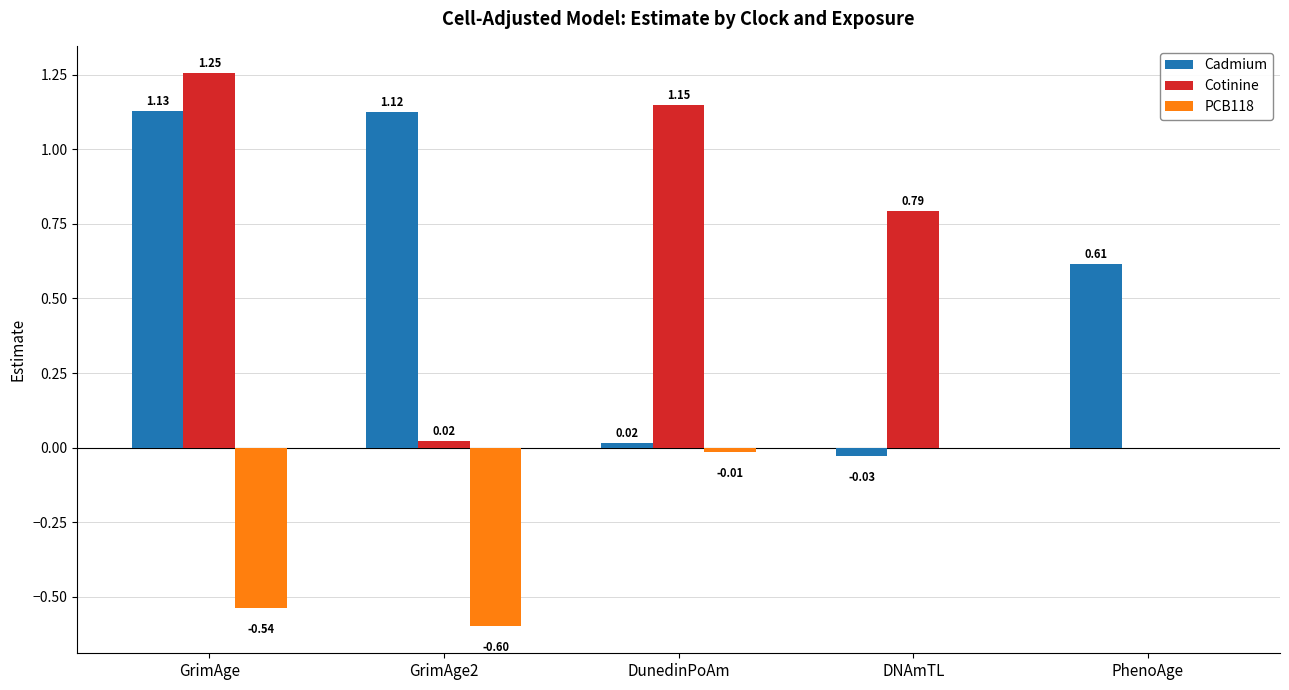

How many categories are shown in the chart?

5